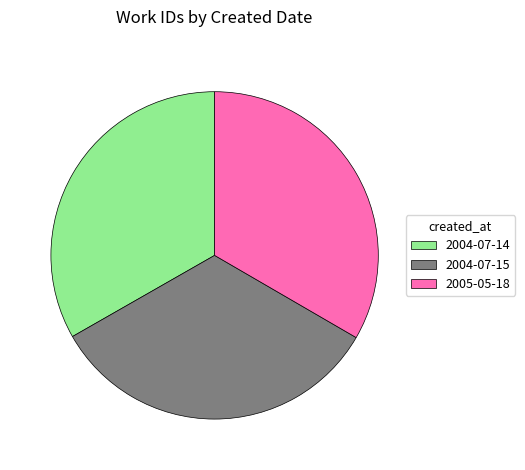

Is it true that 2005-05-18 is 46% of the pie?

False